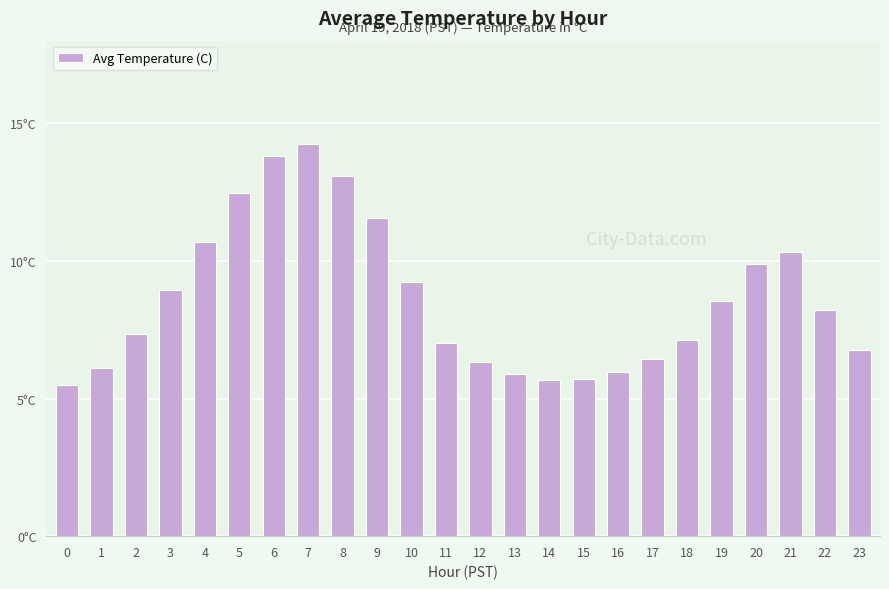

List the labels in order of value, largest first.

7, 6, 8, 5, 9, 4, 21, 20, 10, 3, 19, 22, 2, 18, 11, 23, 17, 12, 1, 16, 13, 15, 14, 0